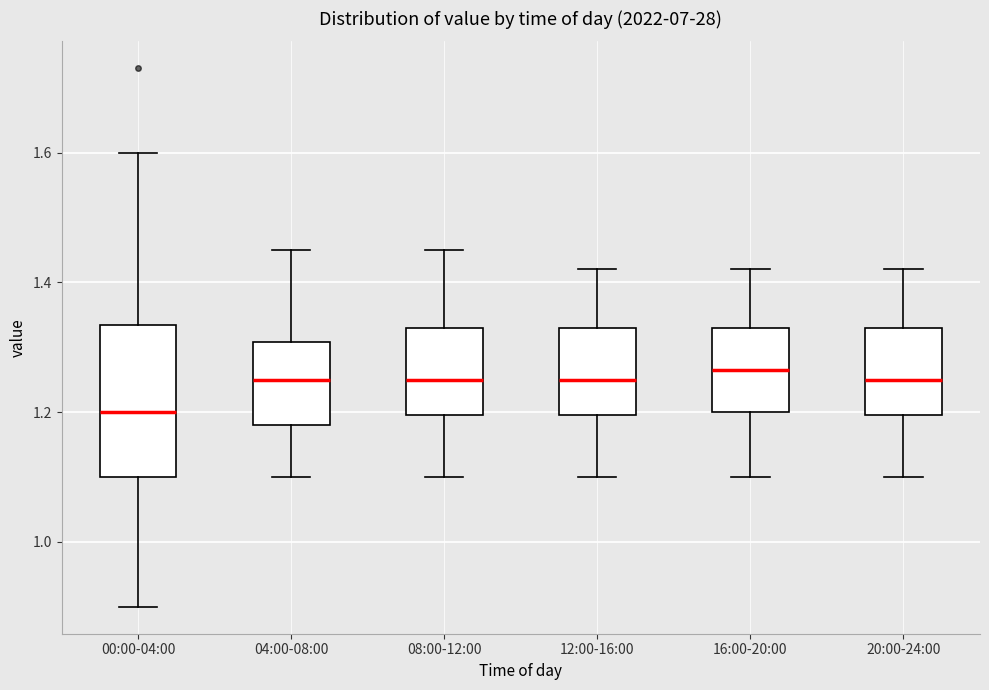

Comparing the boxes themselves (not the whiskers), which one is the tallest?

00:00-04:00